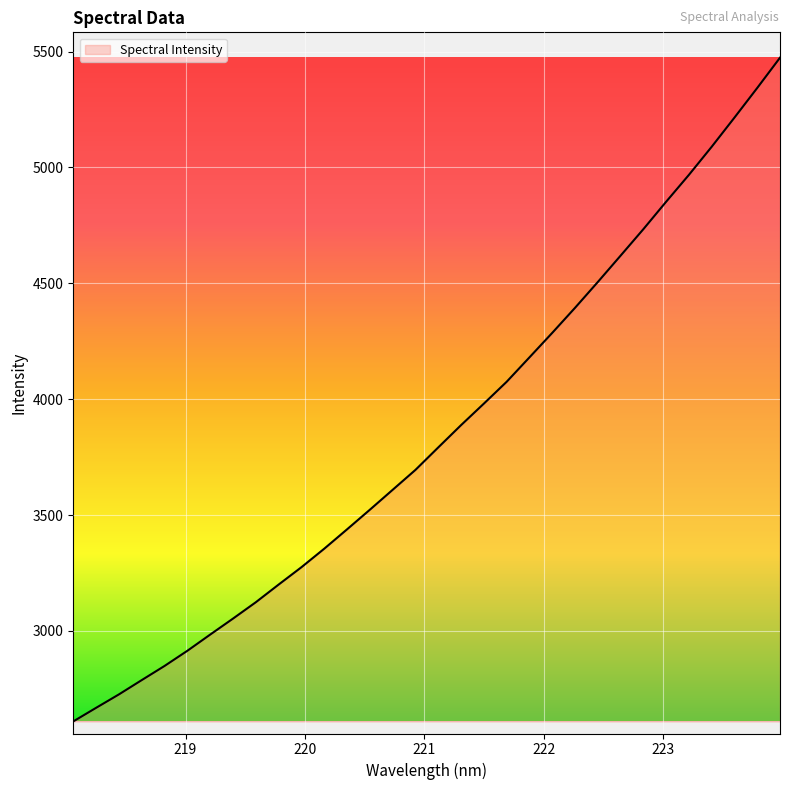

What is the minimum value shown in the chart?

2609.6